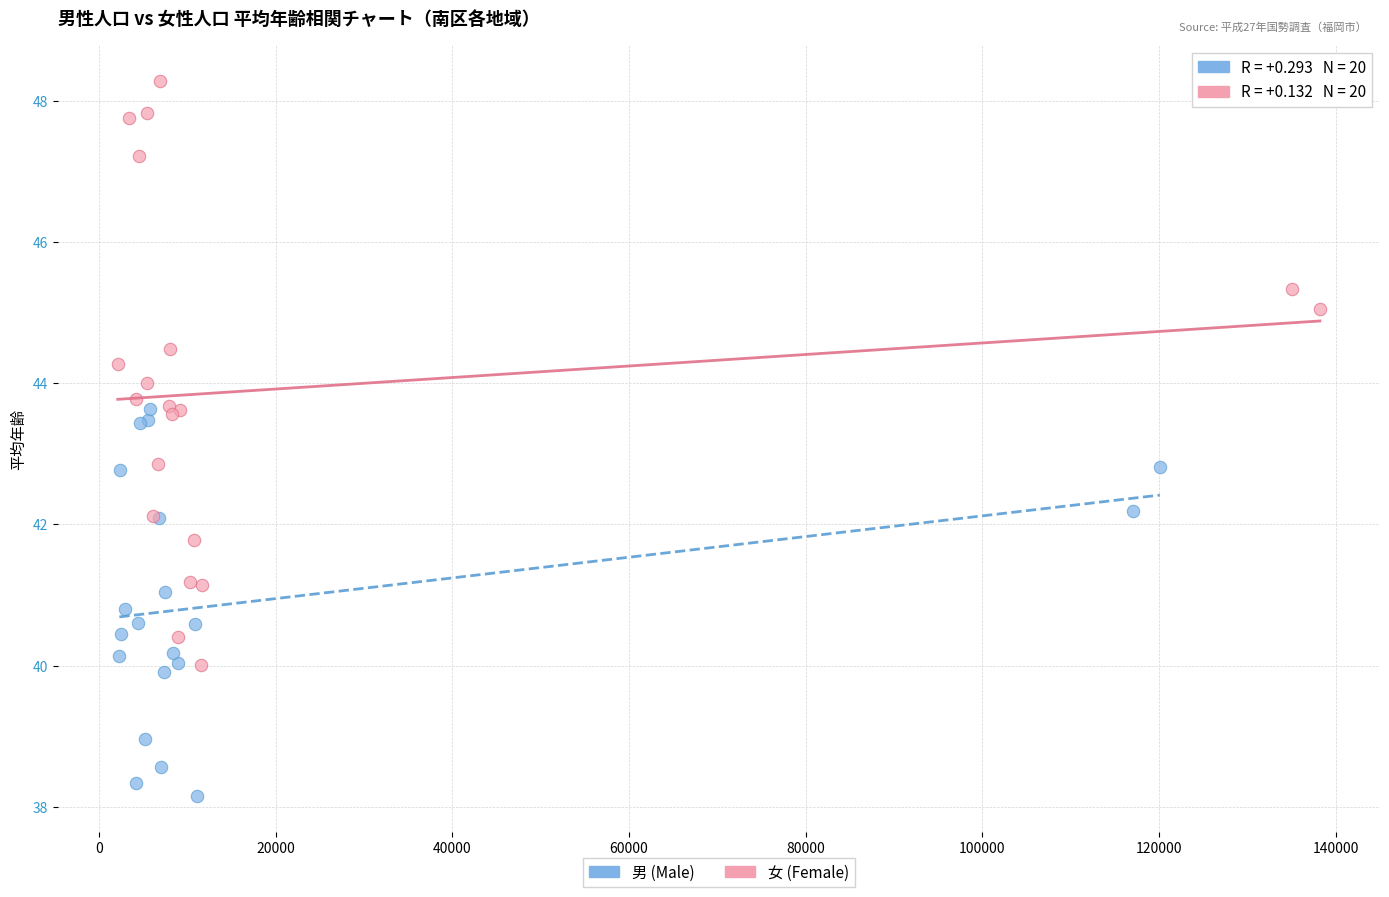

Which series contains the highest Y value?

女 (Female)